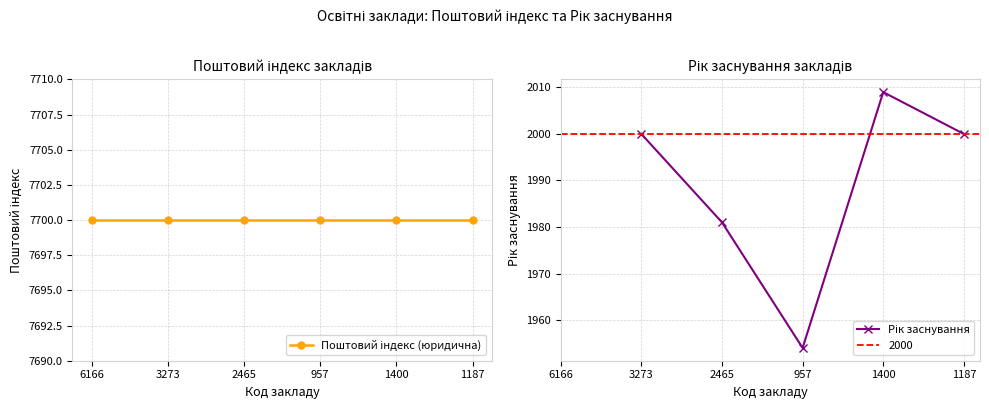

What is the lowest value of the Поштовий індекс (юридична) series?

7700.0